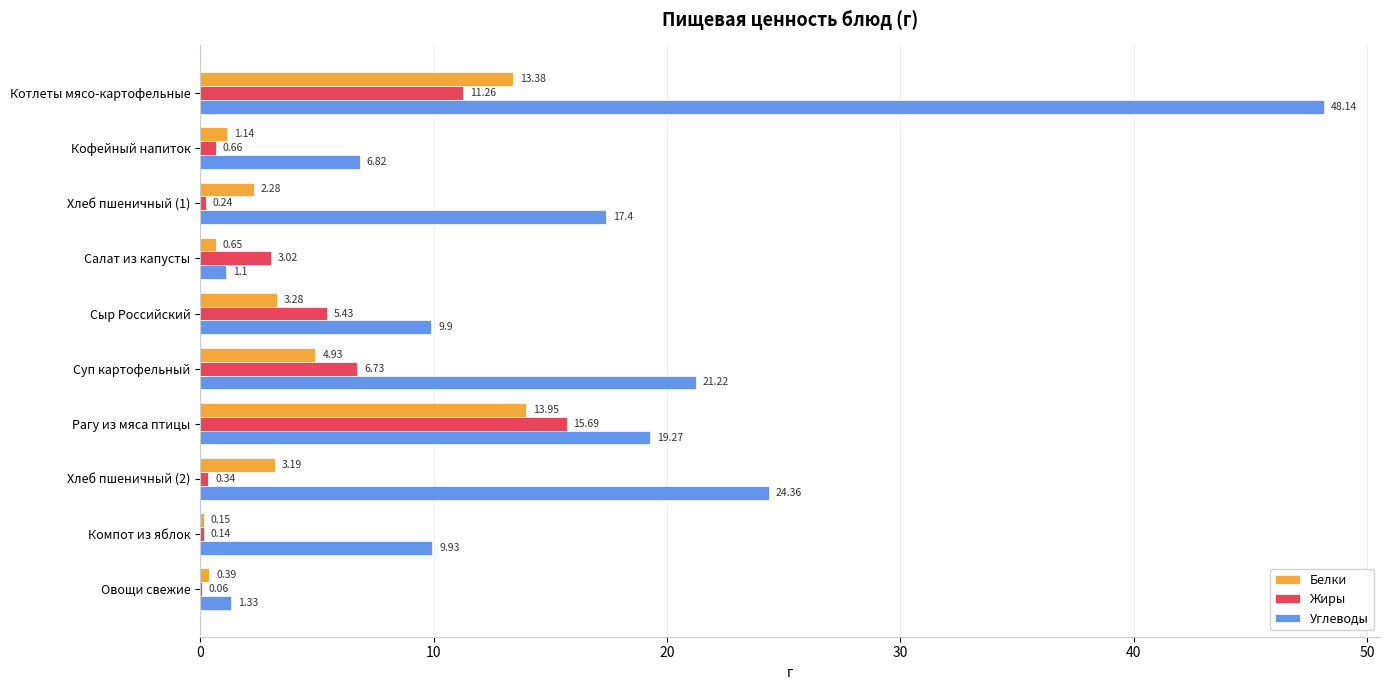

At which category is the sum across all series the highest?

Котлеты мясо-картофельные